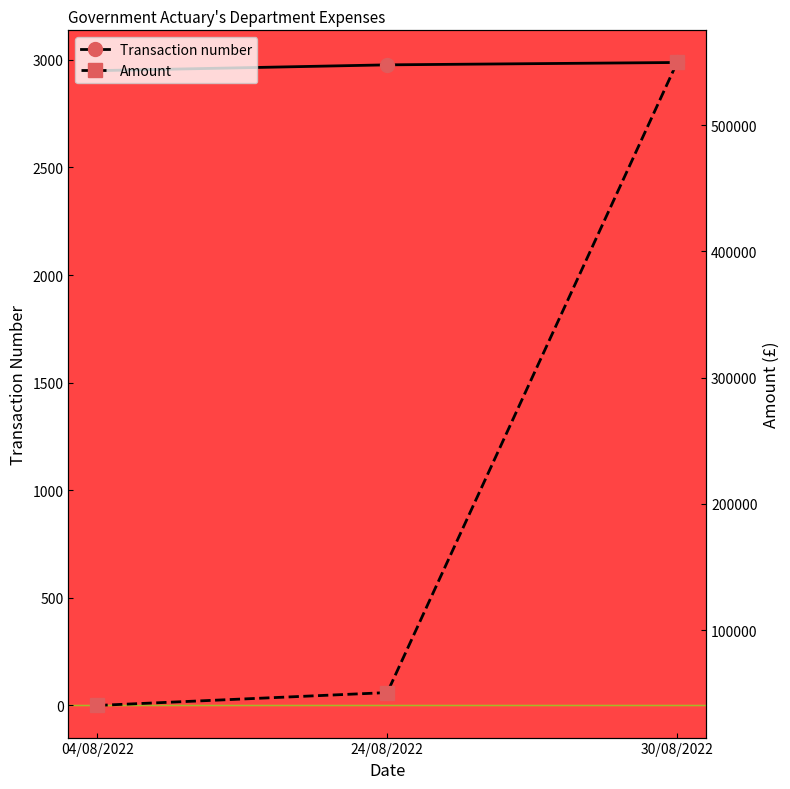

Reading right to left, what are all the values shown in this chart?

Transaction number: 30/08/2022=2988.0	24/08/2022=2977.0	04/08/2022=2950.0
Amount: 30/08/2022=549500.0	24/08/2022=50618.6	04/08/2022=40440.0